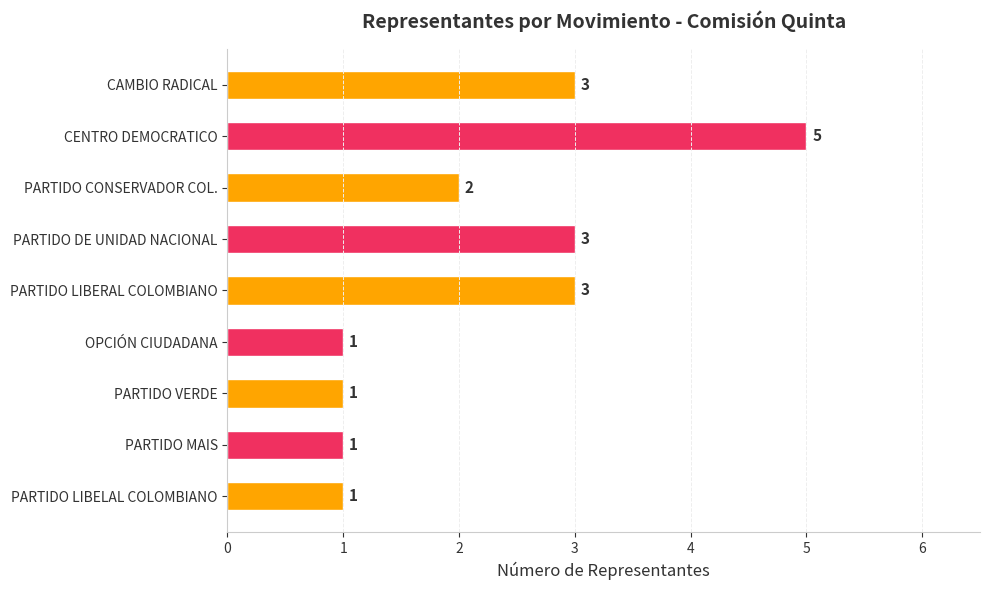

Count the number of categories in the chart.

9